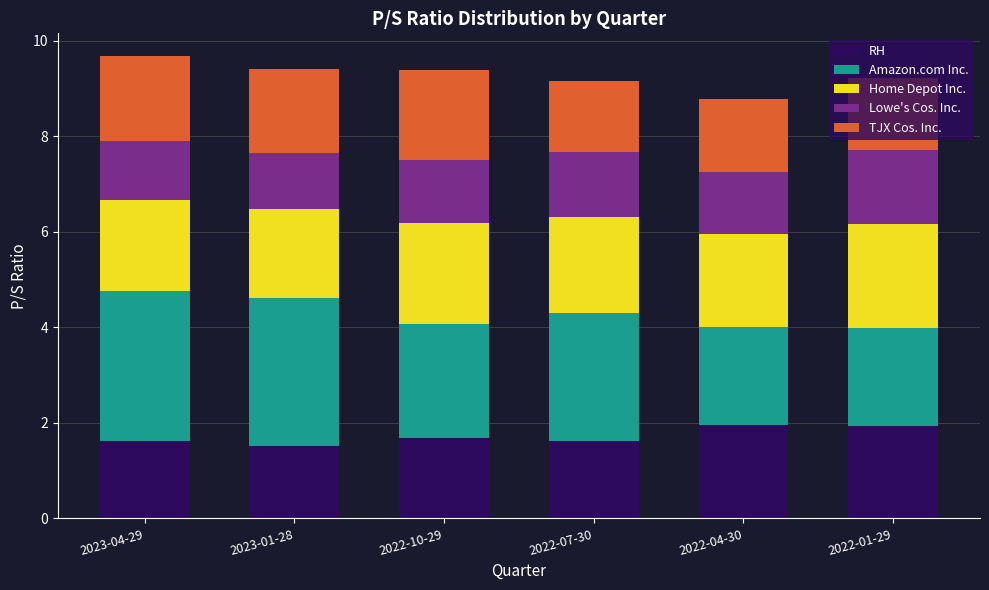

The RH series shows 1.6 at 2022-07-30. True or false?

True